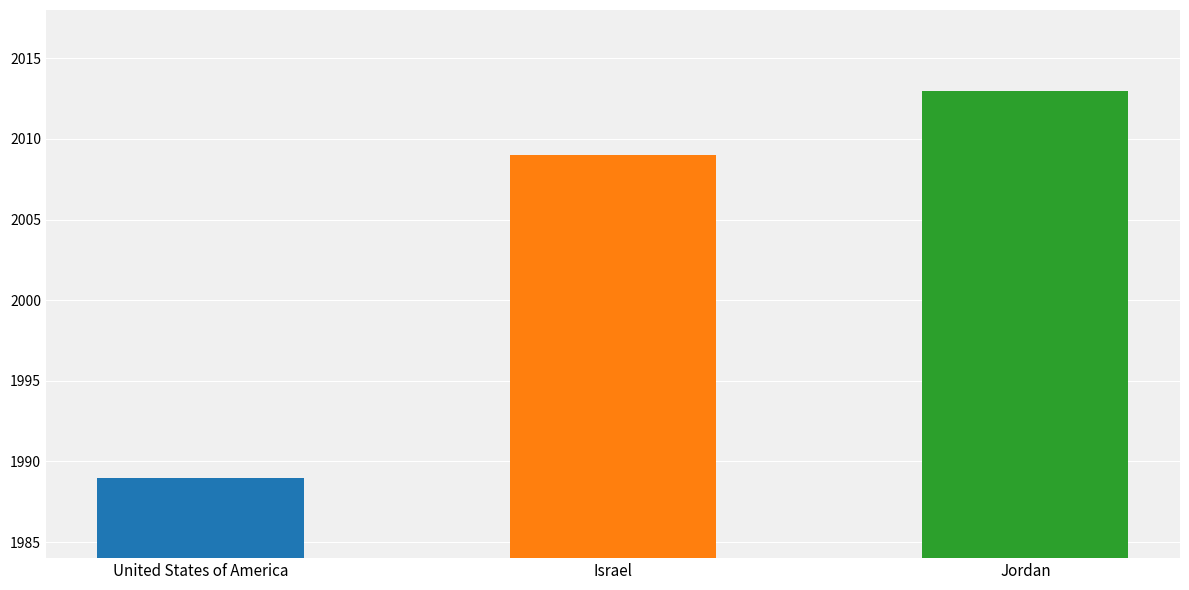

Reading right to left, extract all data points from this chart.

Jordan=2013	Israel=2009	United States of America=1989